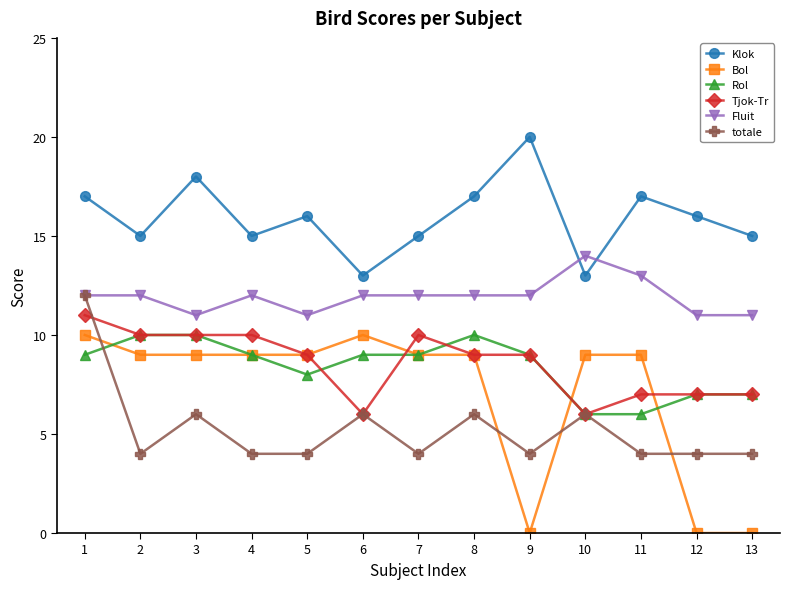

What is the average value of the Klok series?

16